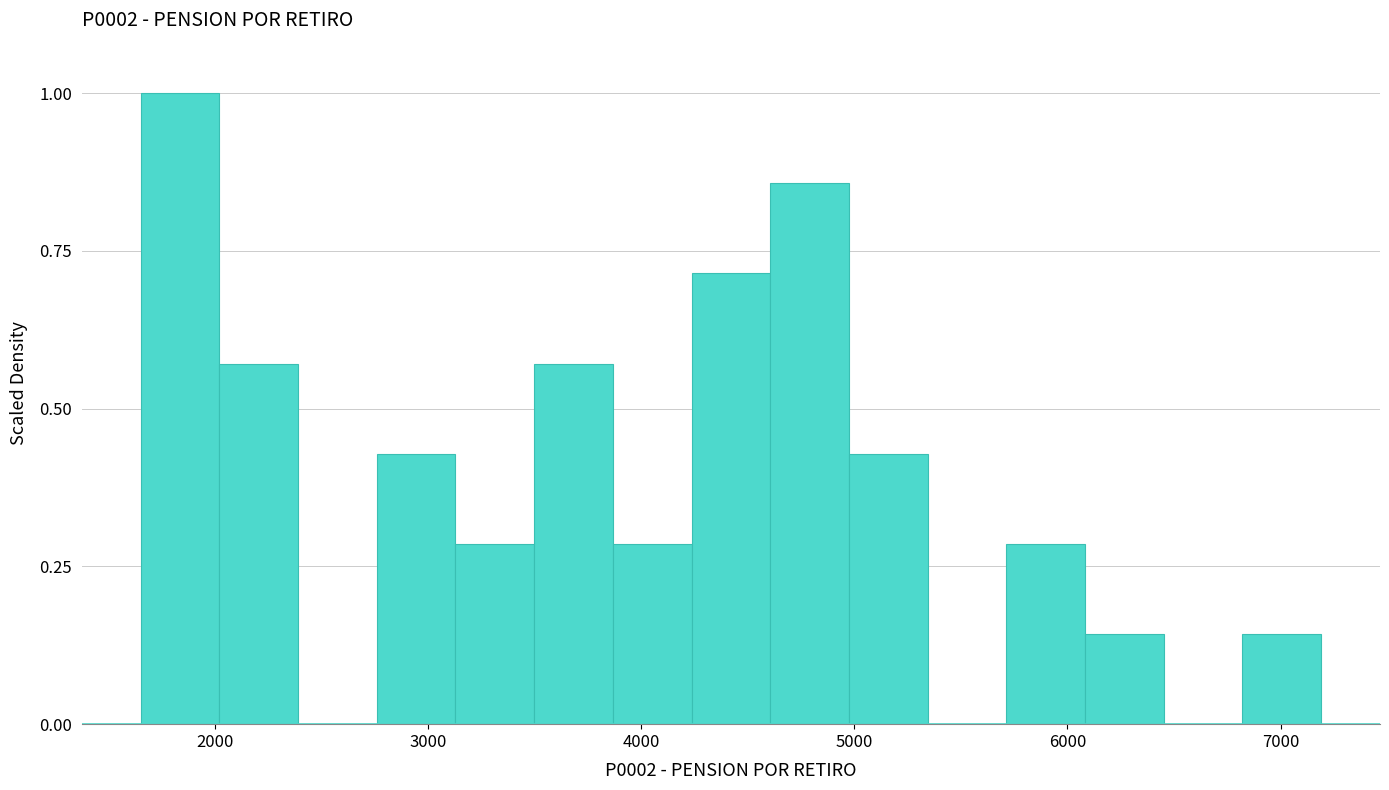

Read against the x-axis, roughly where is the centre of the tallest bar?

1800